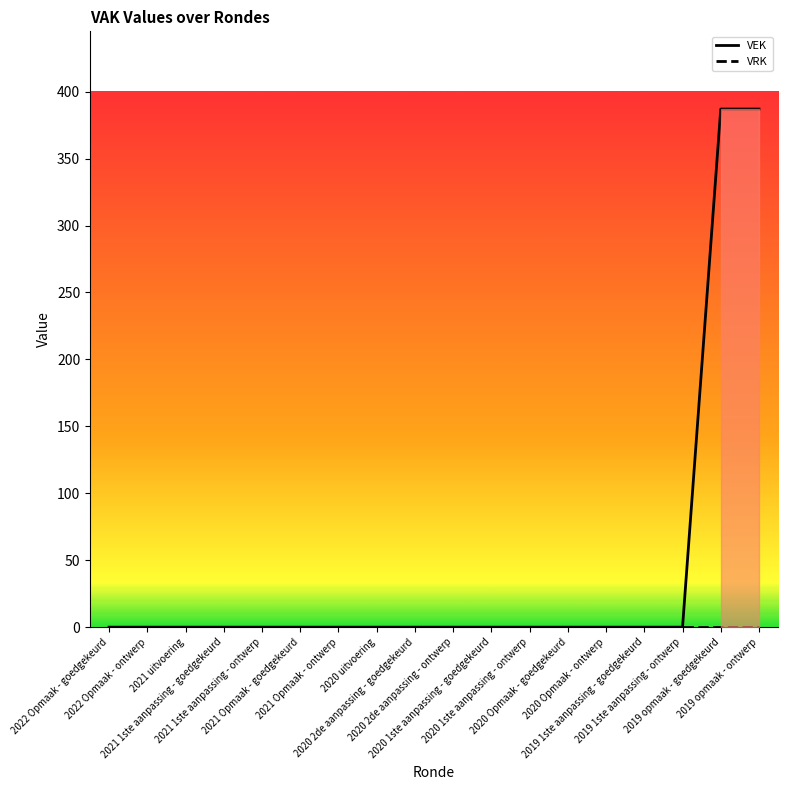

What is the sum of all VEK values?

774